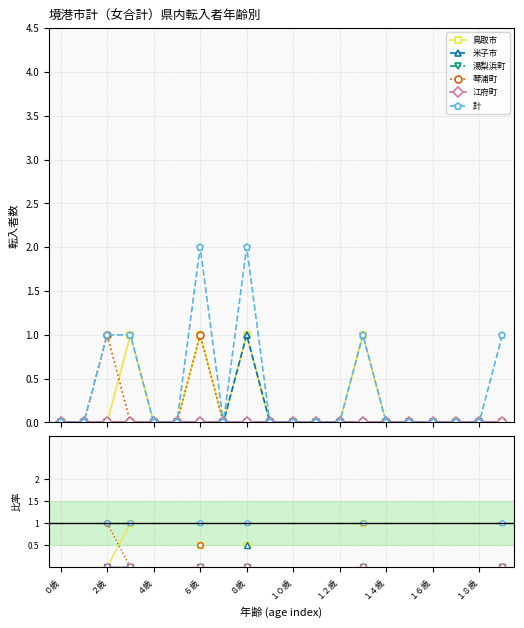

Does the chart have visible grid lines?

Yes